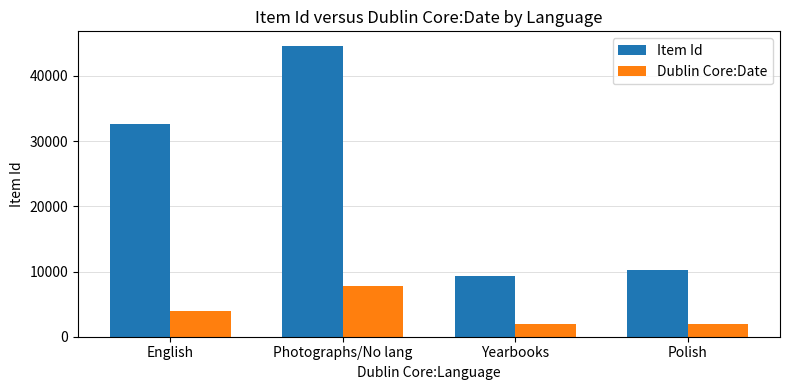

What is the spread (max minus min) of values at Yearbooks?

7309